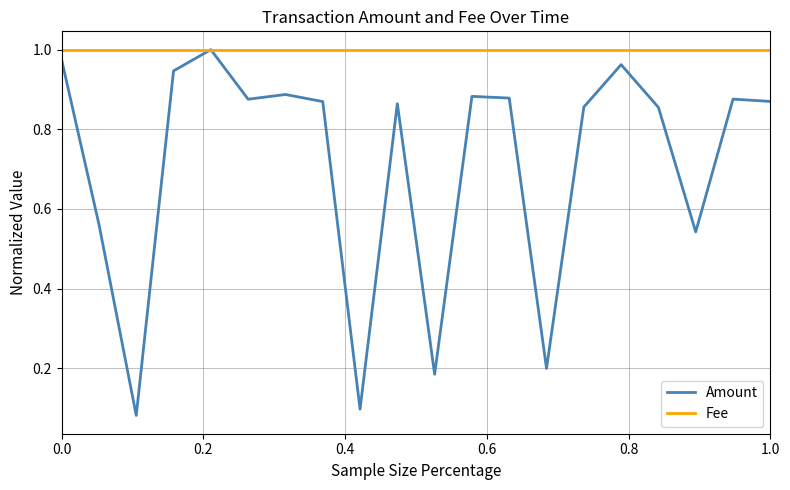

Rank the series by their average value, from highest to lowest.

Fee, Amount